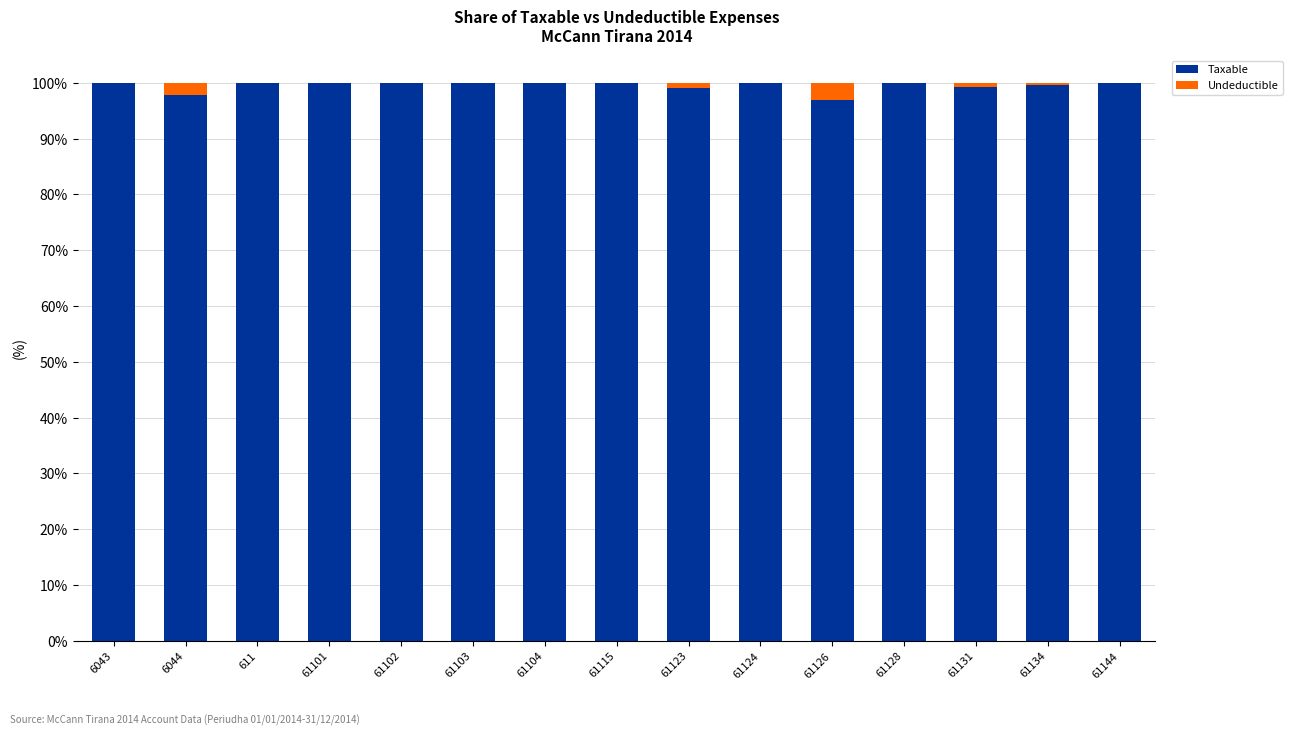

What are all the series names shown in the legend?

Taxable, Undeductible